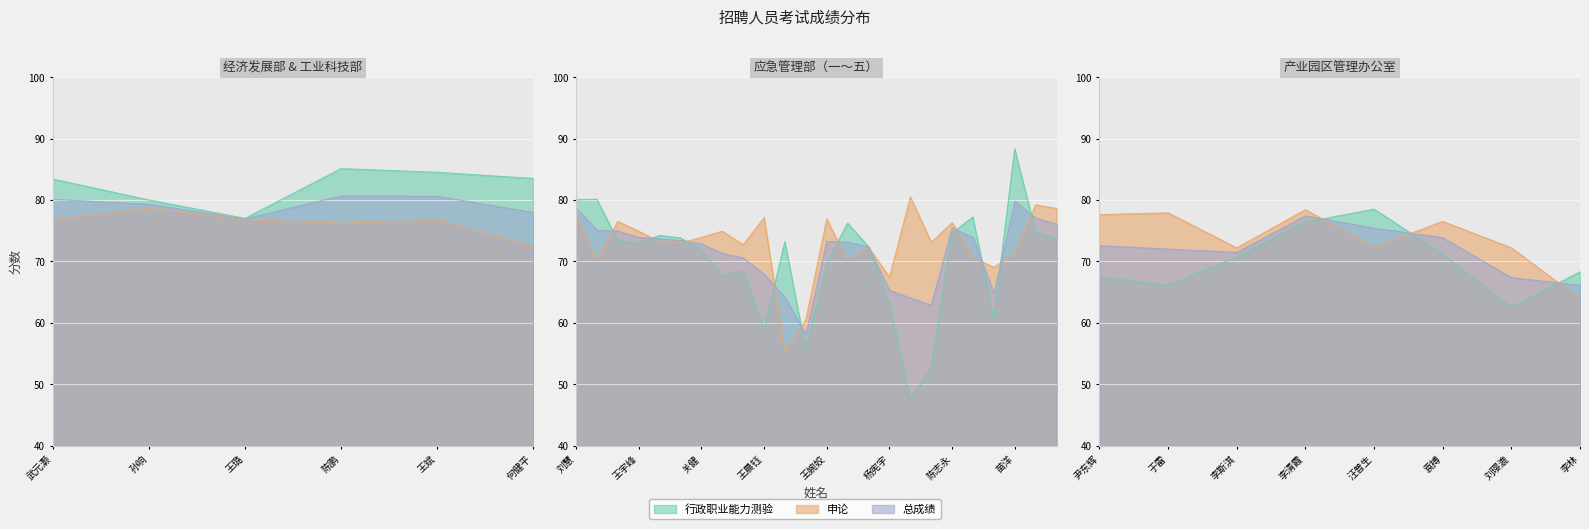

Which series changed the most between 董一峰 and 郭志伟?

行政职业能力测验